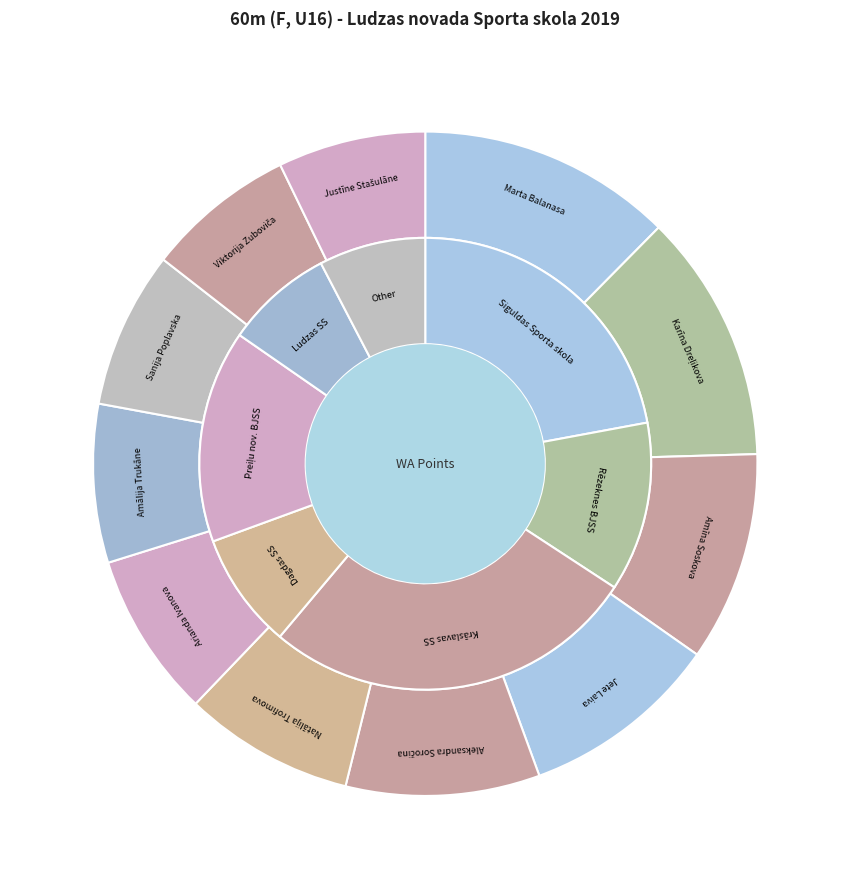

What percentage do Jete Laiva and Karīna Dreļikova together represent?

21.8%